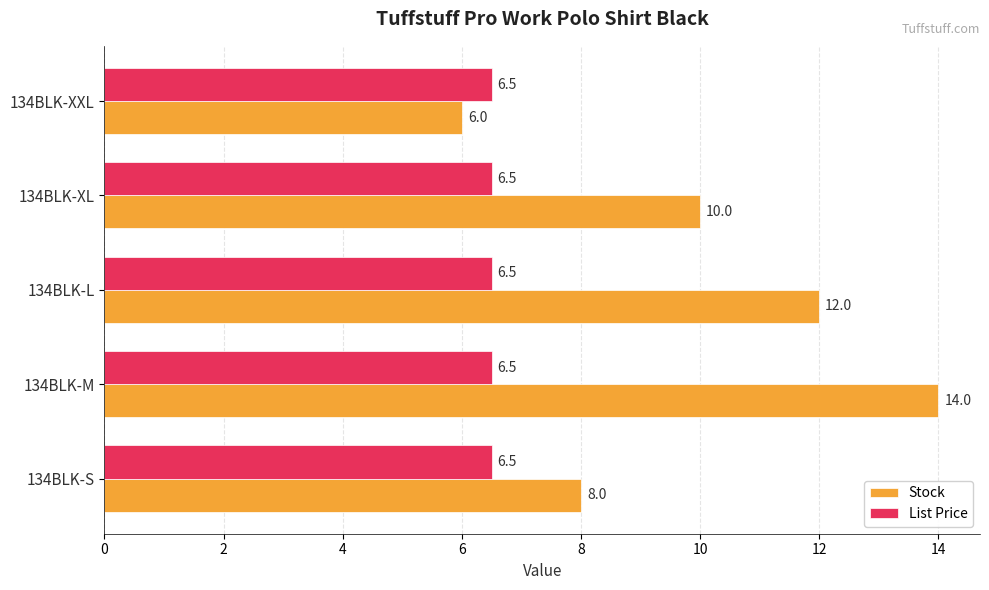

At how many categories does at least one series exceed 11?

2